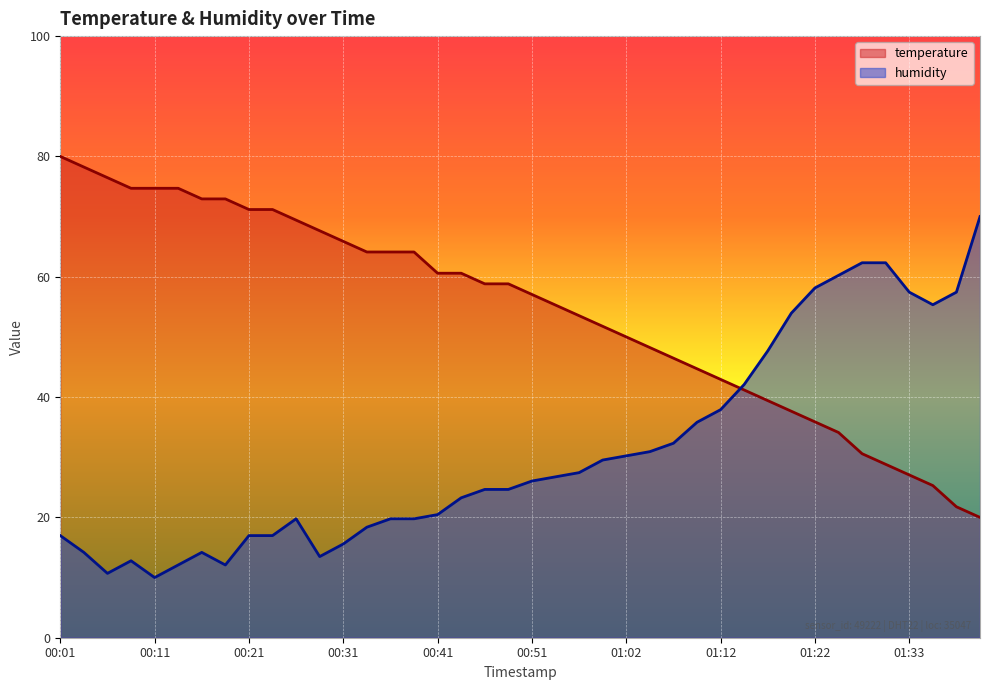

What is the label of the 15th point from the left?

00:36